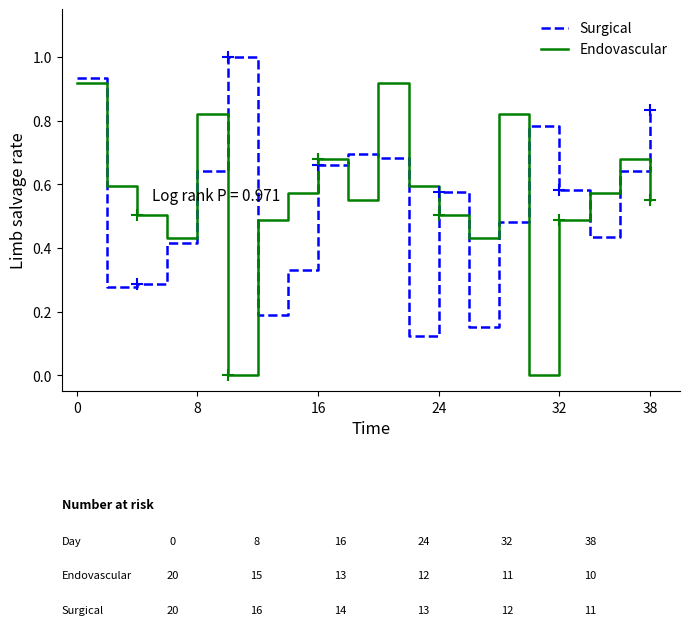

What is the greatest value displayed?

1.0